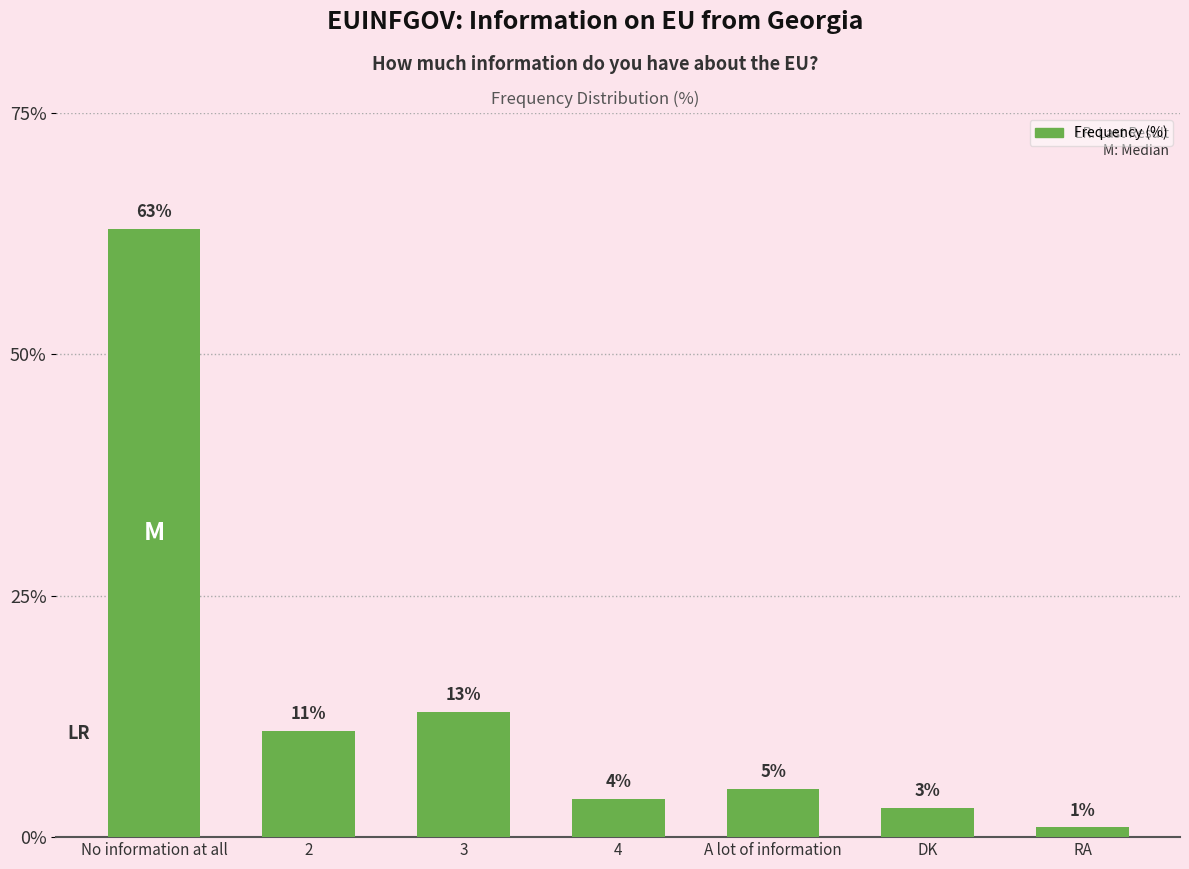

Does the chart contain any negative values?

No